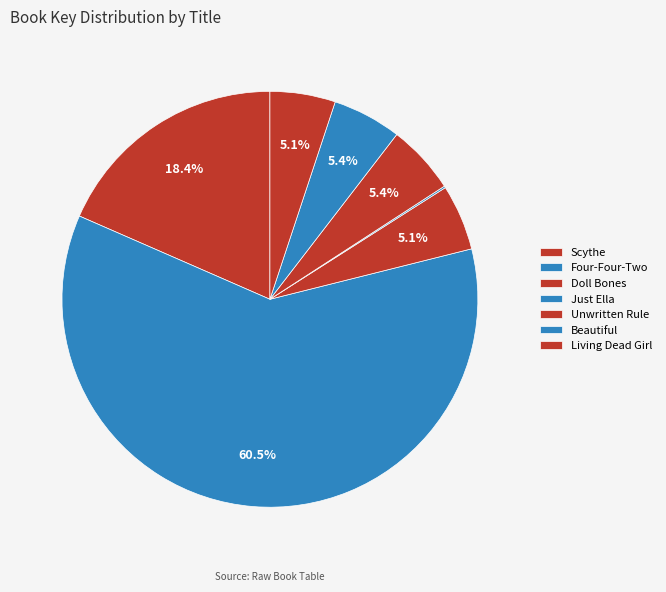

To the nearest percent, what portion does Beautiful represent?

5%